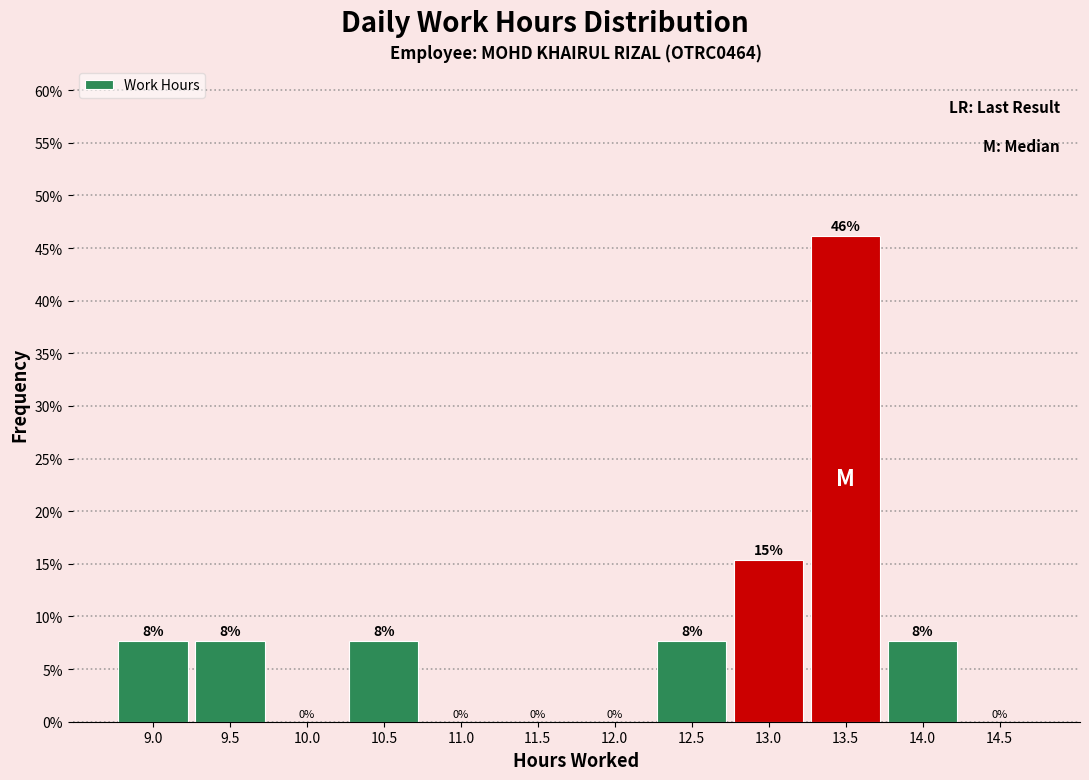

At which category does the chart reach its peak across all series?

13.5